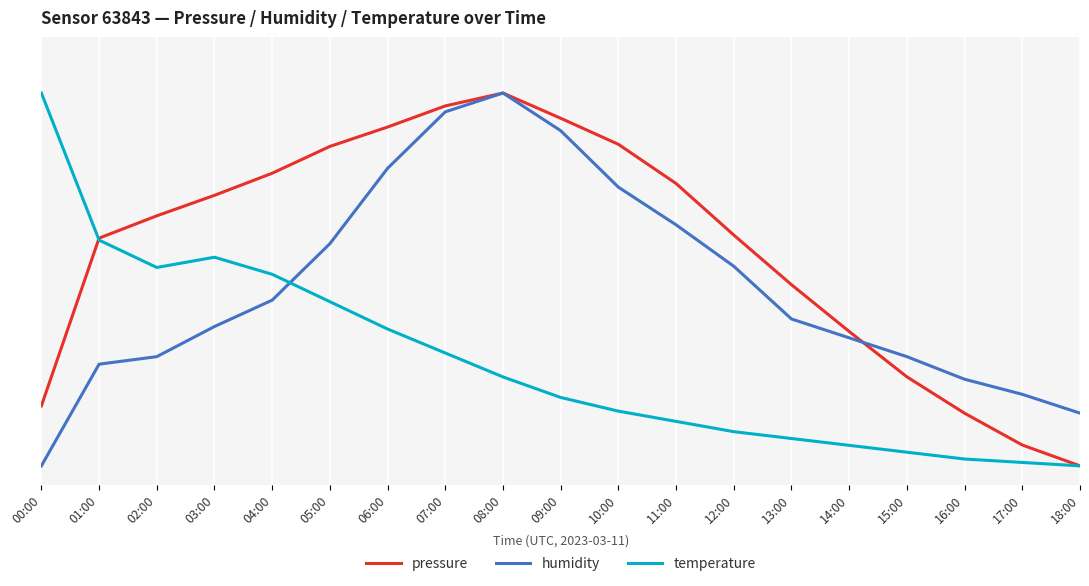

Does the chart have visible grid lines?

Yes